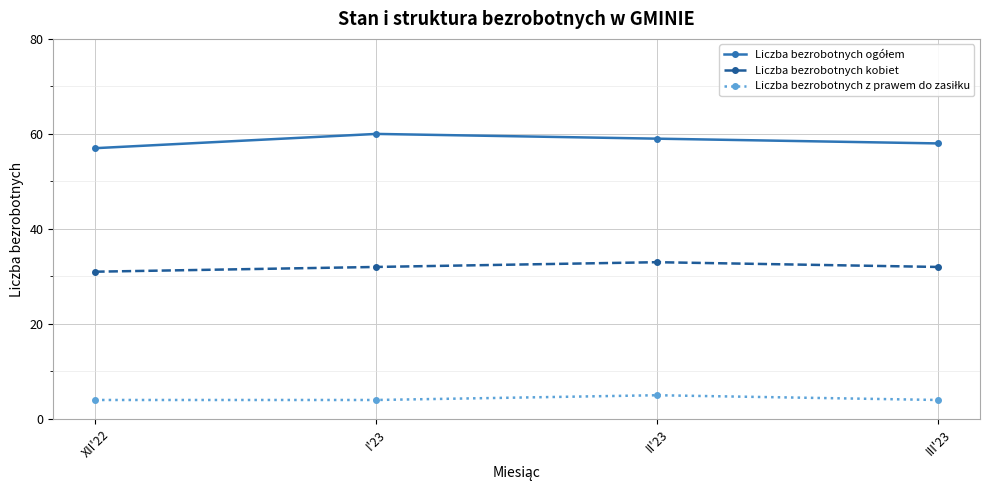

How many lines are shown in the chart?

3